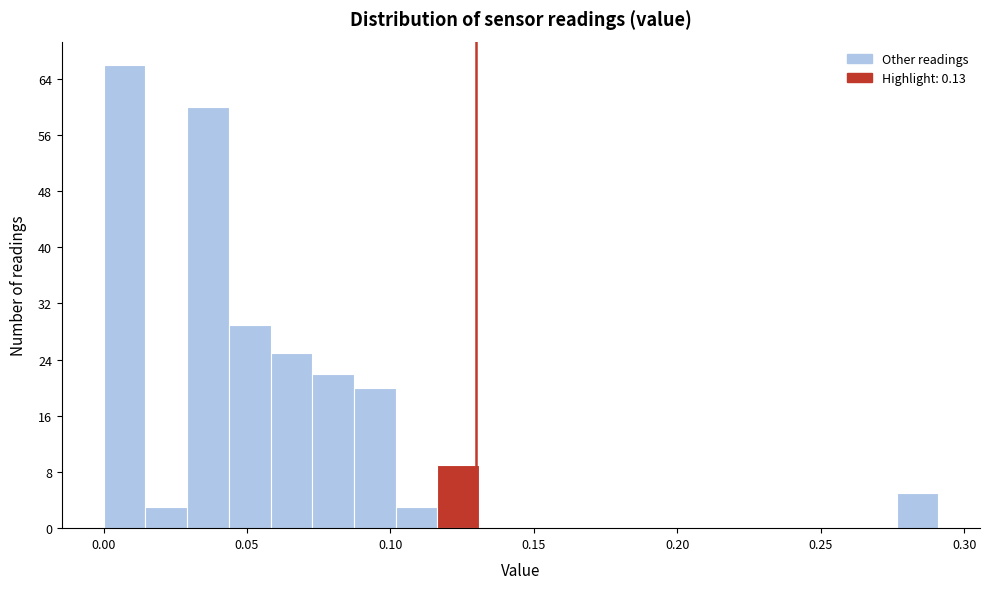

Around what value on the x-axis is the tallest bar? Give the approximate position of its centre, as read against the axis.

0.005